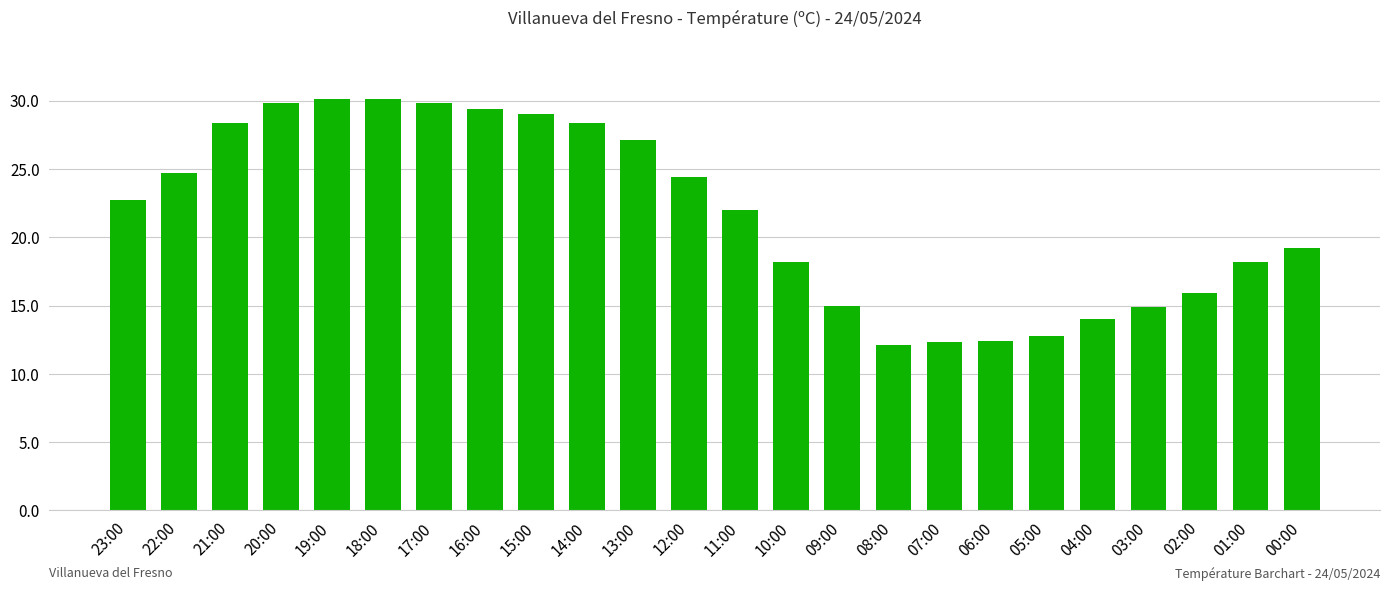

True or false: the data shows 22.7 at 23:00.

True